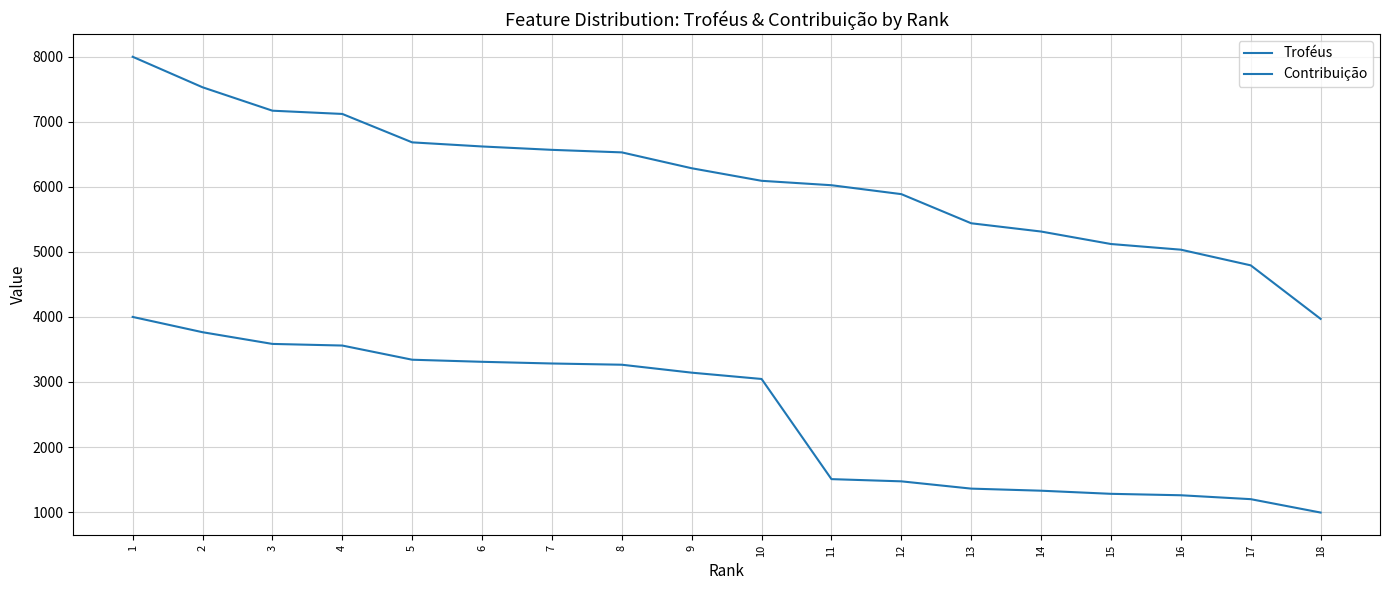

Which has a higher value, 7 or 6?

6